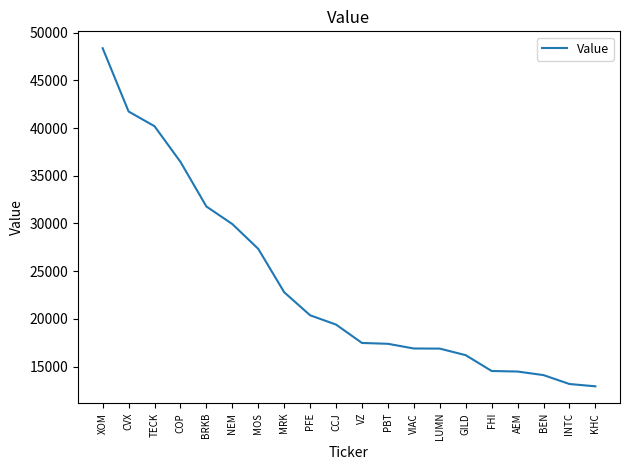

What is the change in value from NEM to PFE?

-9565